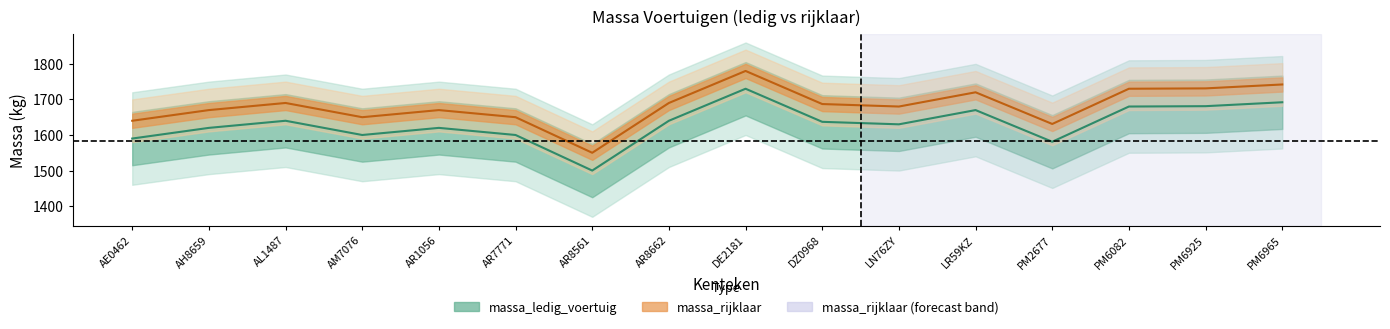

What is the label of the 7th point from the right?

DZ0968